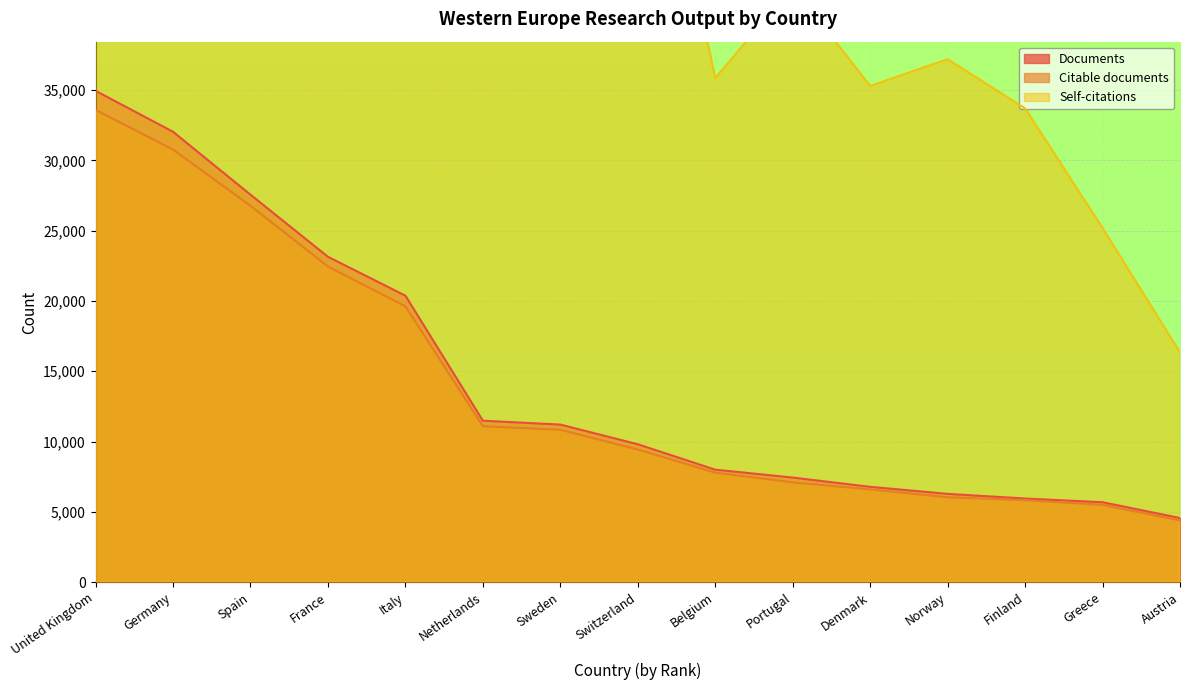

The Documents series shows 3188 at Portugal. True or false?

False